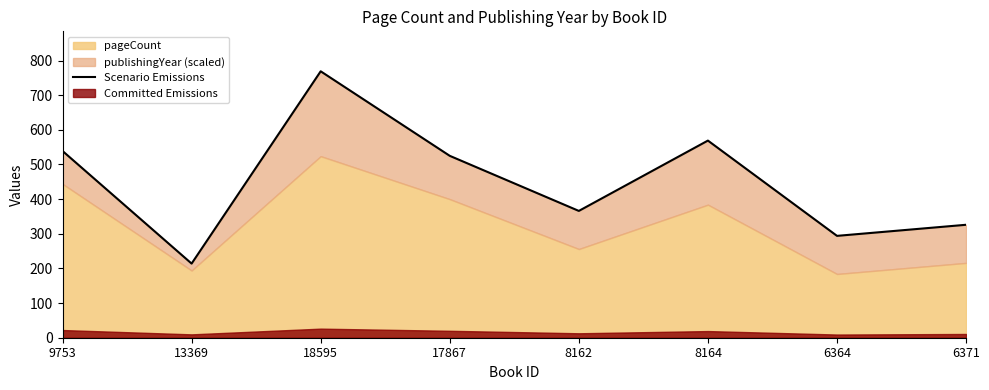

What is the label of the 2nd point from the right?

6364